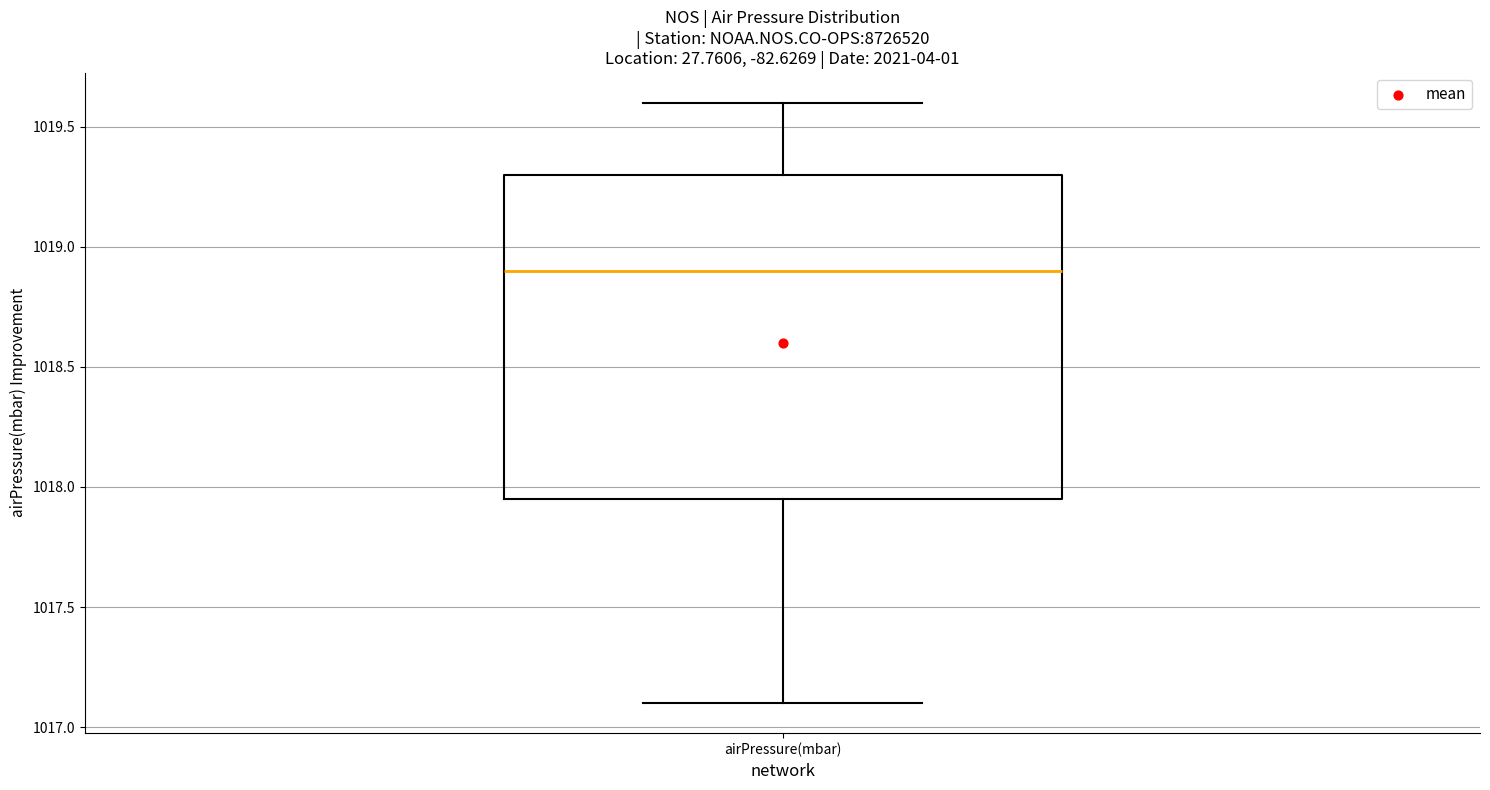

Read this box plot against the y-axis: the position of the median line, the range covered by the box, and the ends of both whiskers. The values are not printed on the chart, so give them approximately, as read against the axis.

median 1018.90, box 1017.95 to 1019.30, whiskers 1017.10 to 1019.60